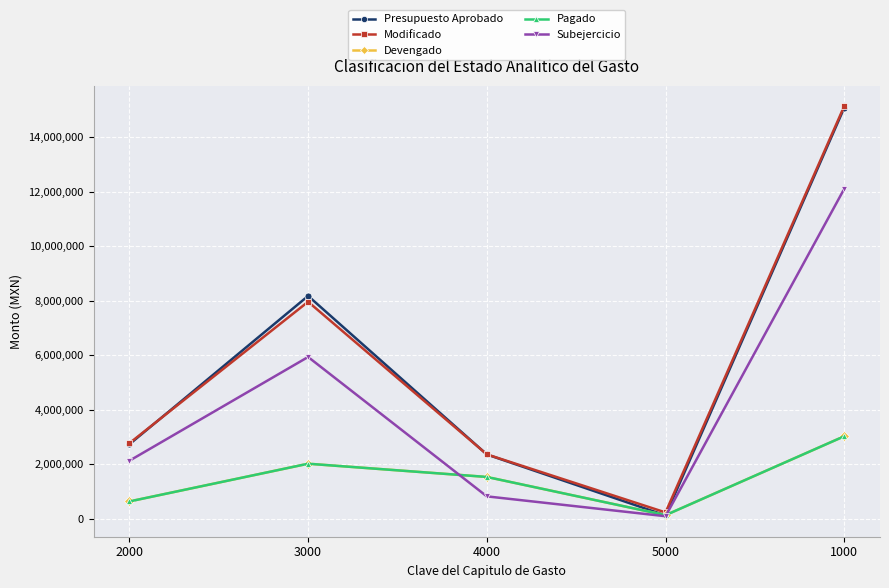

True or false: Devengado and Modificado cross at least once.

False